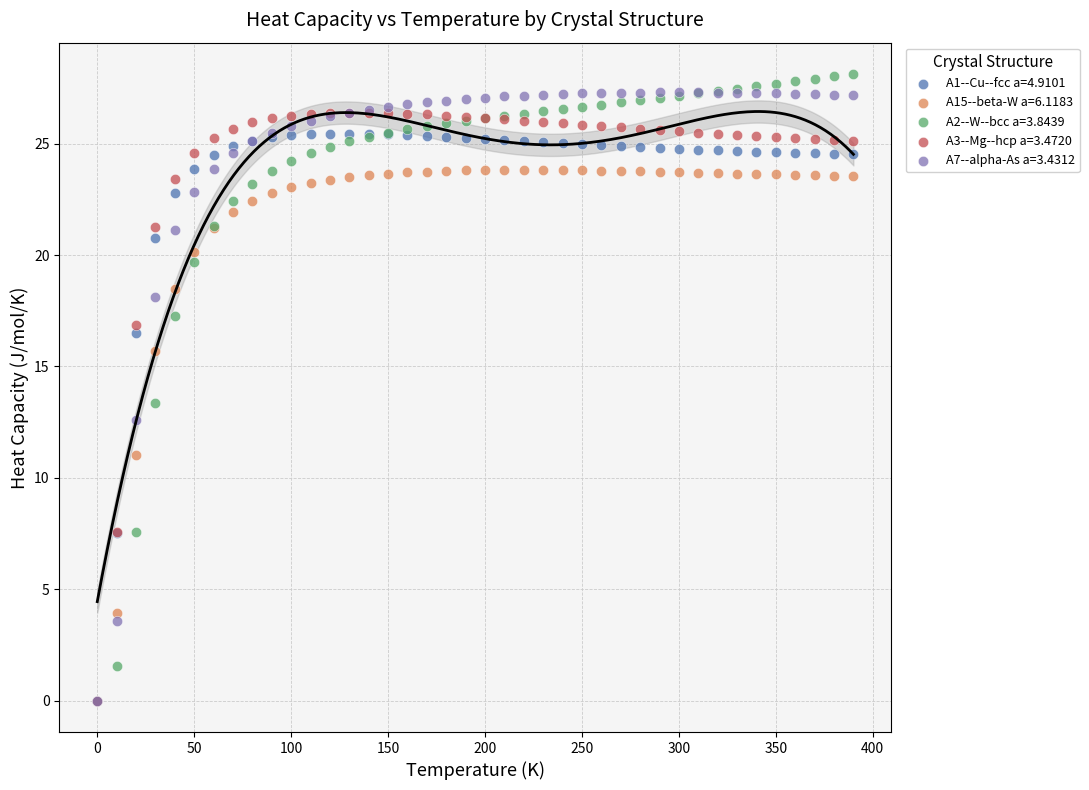

Across all series, what Y value is closest to 14?

13.4